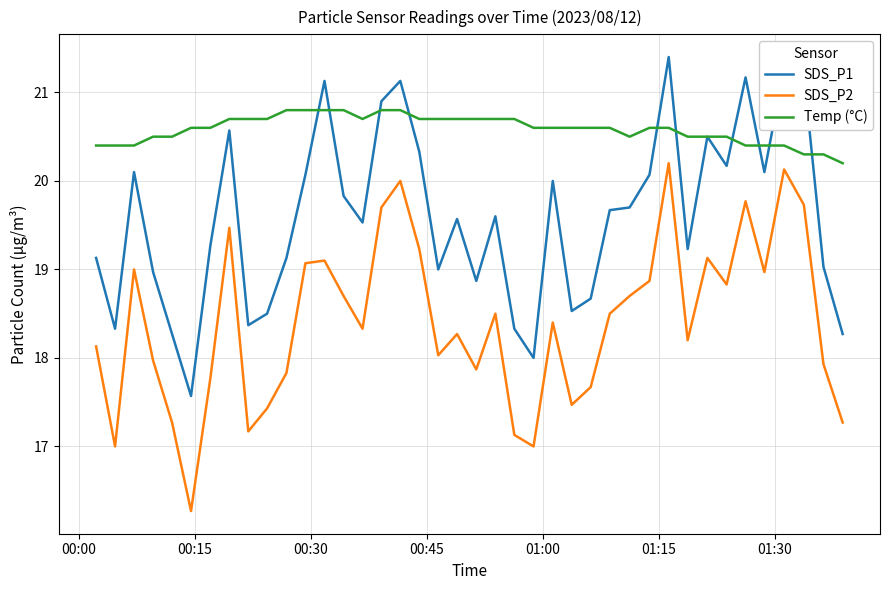

True or false: Temp (°C) and SDS_P1 cross at least once.

True